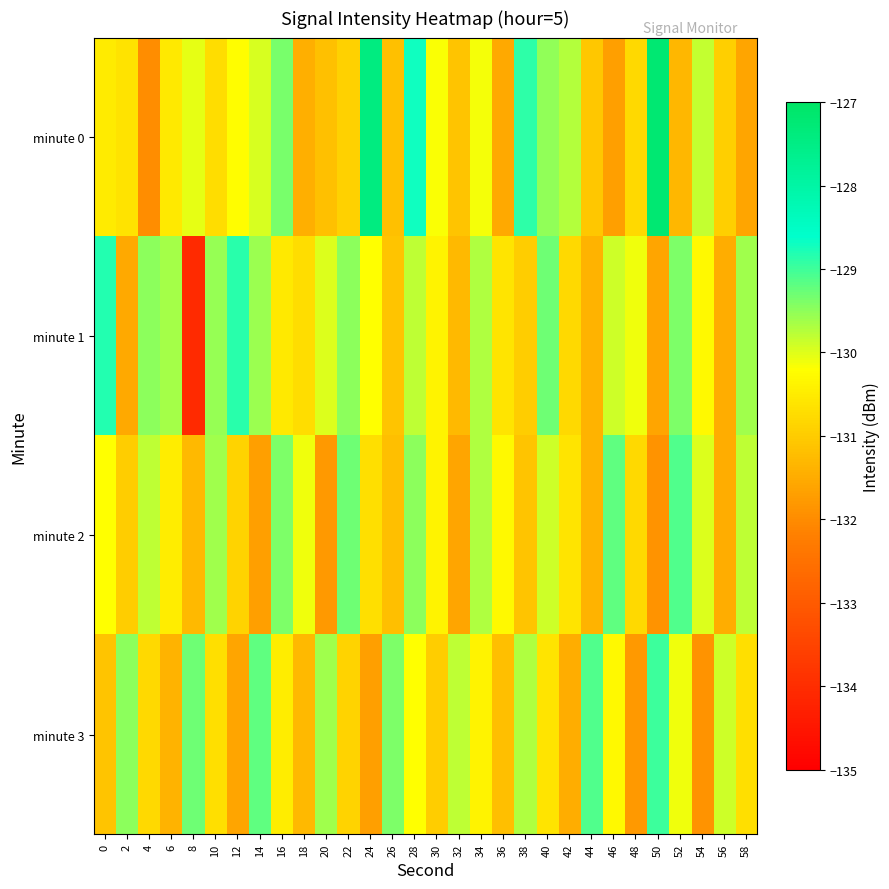

What is the maximum value shown in the chart?

-127.2